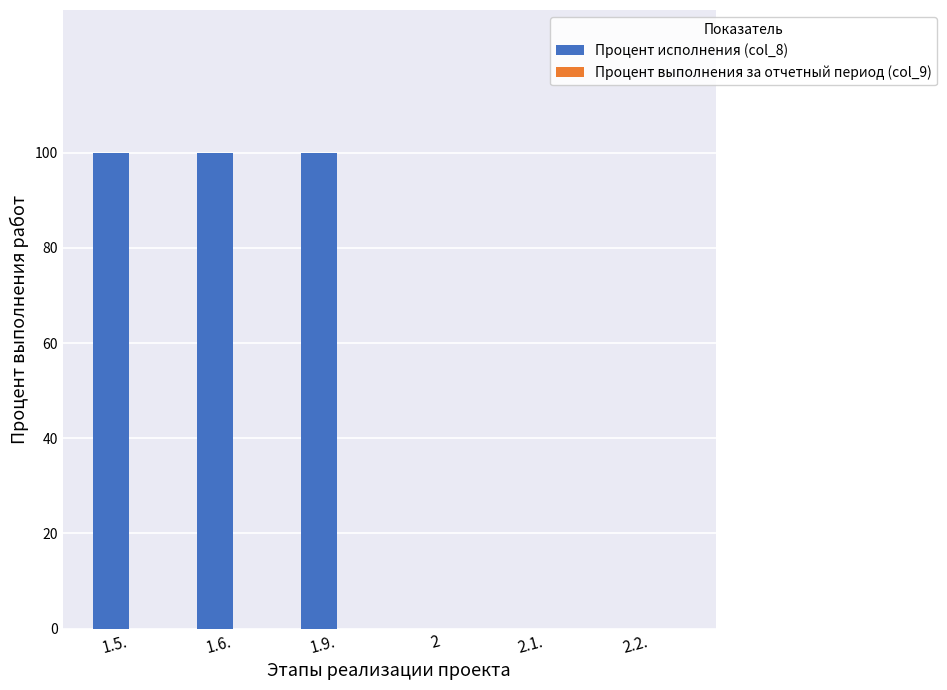

Reading left to right, what are all the values shown in this chart?

1.5.=100	1.6.=100	1.9.=100	2=0	2.1.=0	2.2.=0